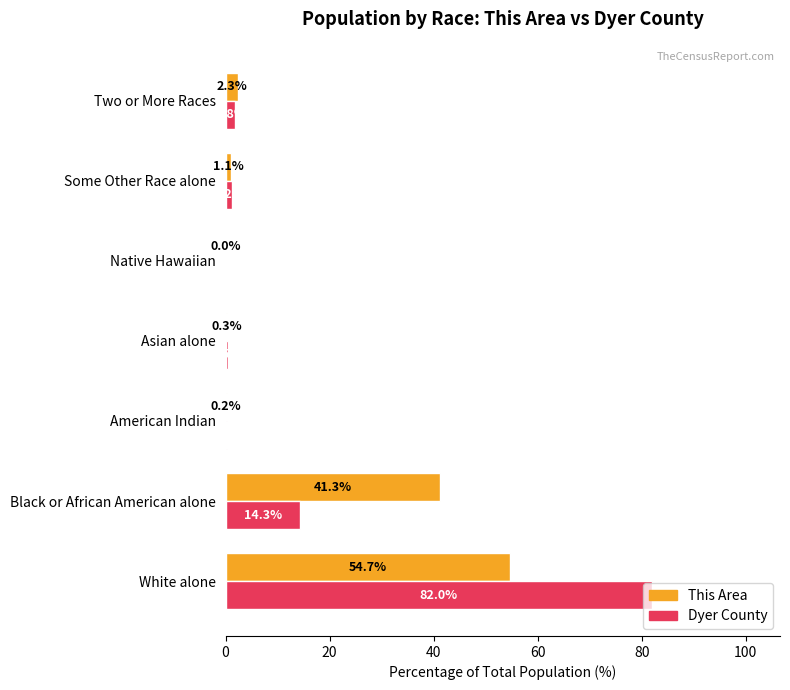

What is the sum of the Dyer County values at White alone and Asian alone?

82.5